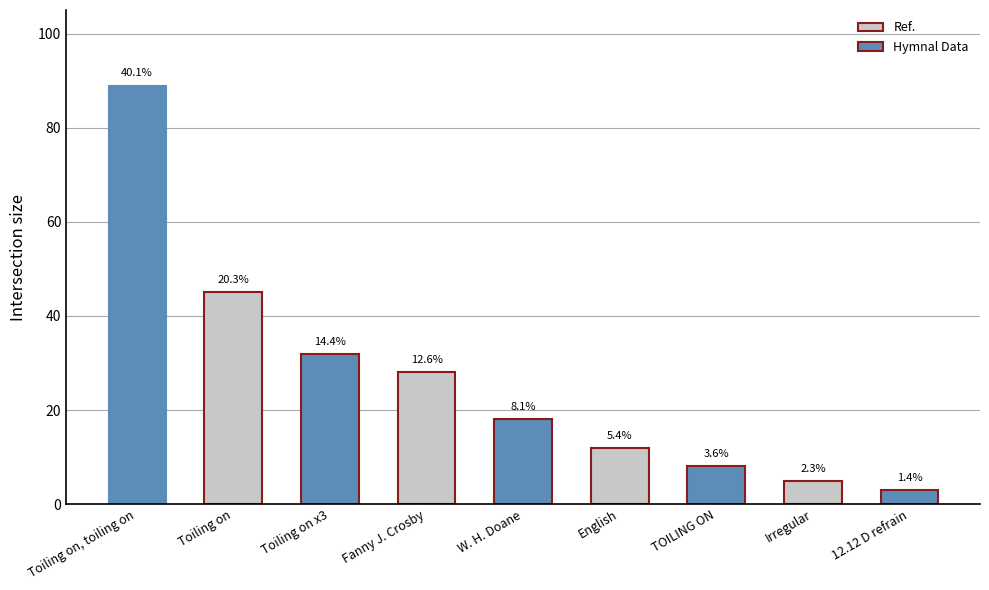

At which category does the chart reach its peak across all series?

Toiling on, toiling on